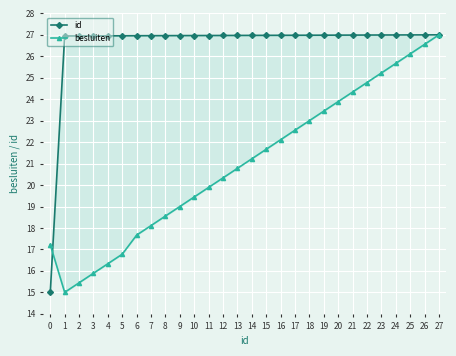

The id series shows 27.0 at 26. True or false?

True